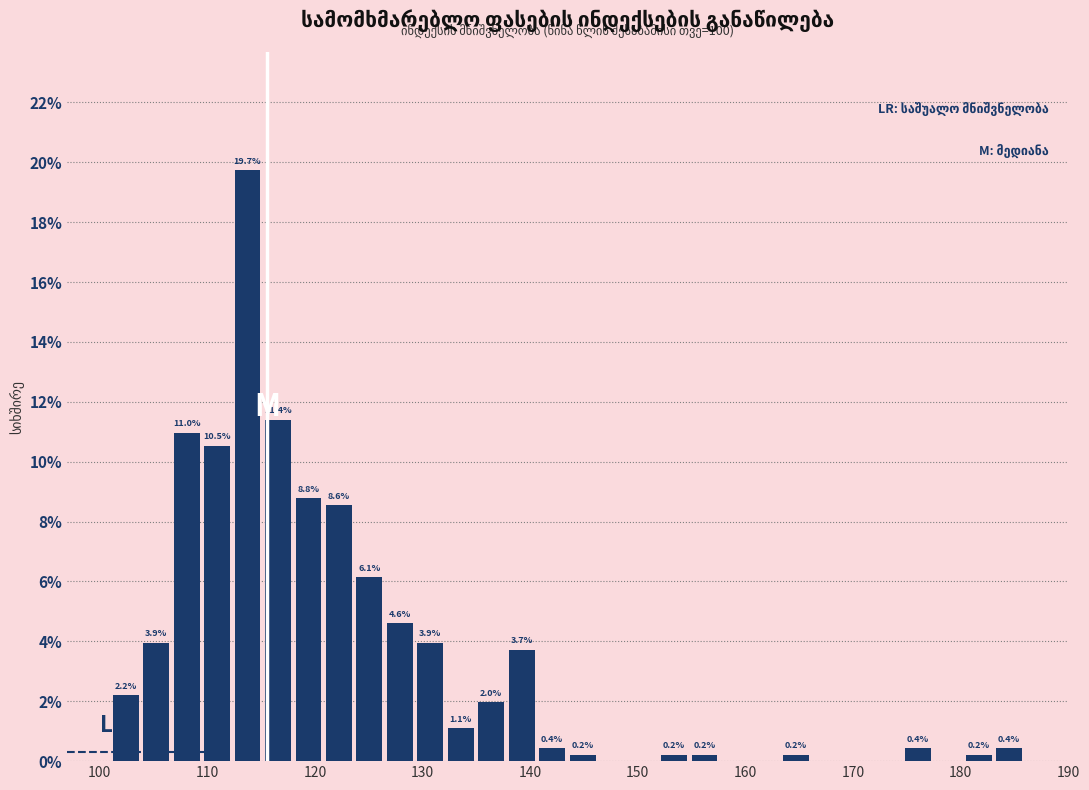

Around what value on the x-axis is the tallest bar? Give the approximate position of its centre, as read against the axis.

114